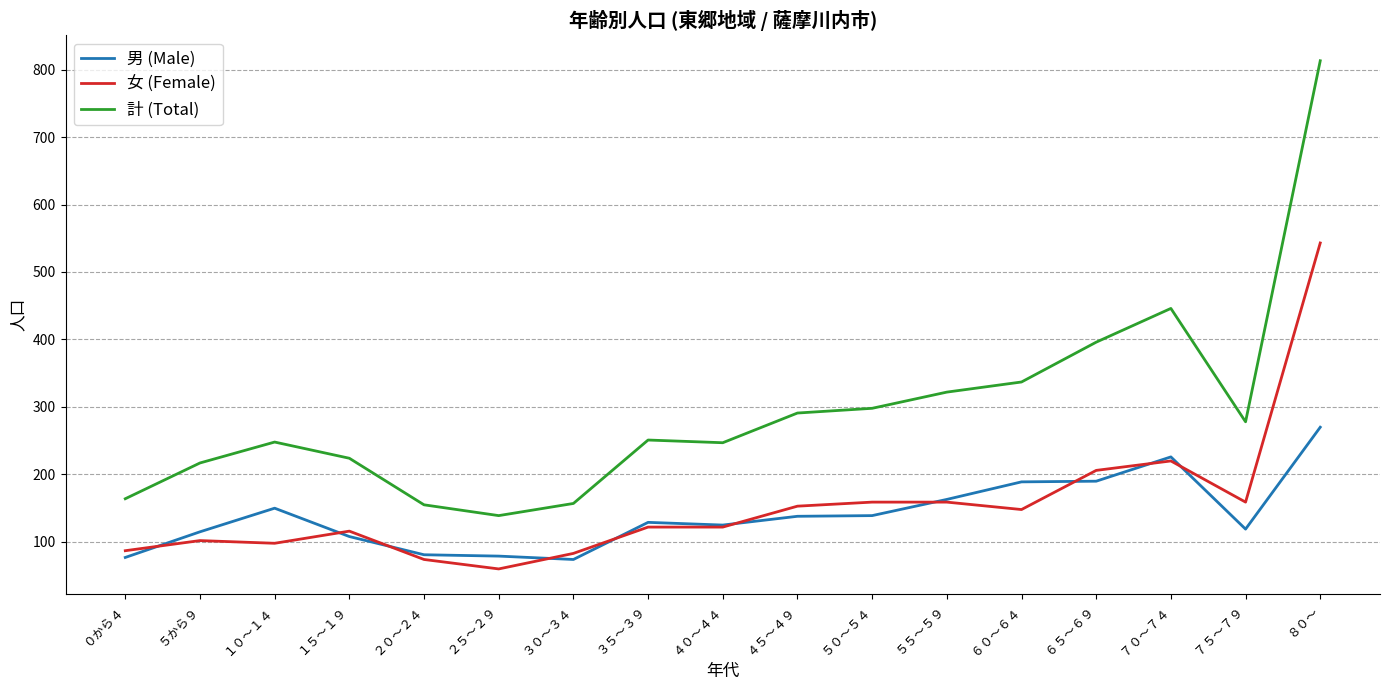

True or false: 男 (Male) and 計 (Total) cross at least once.

False